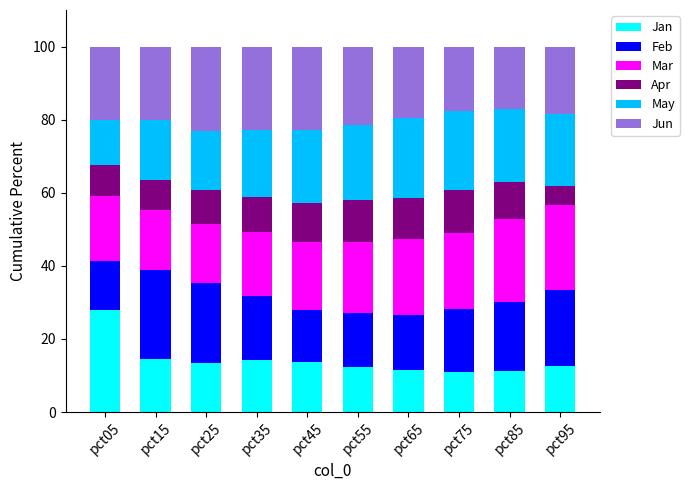

What is the minimum value for Jan?

11.0